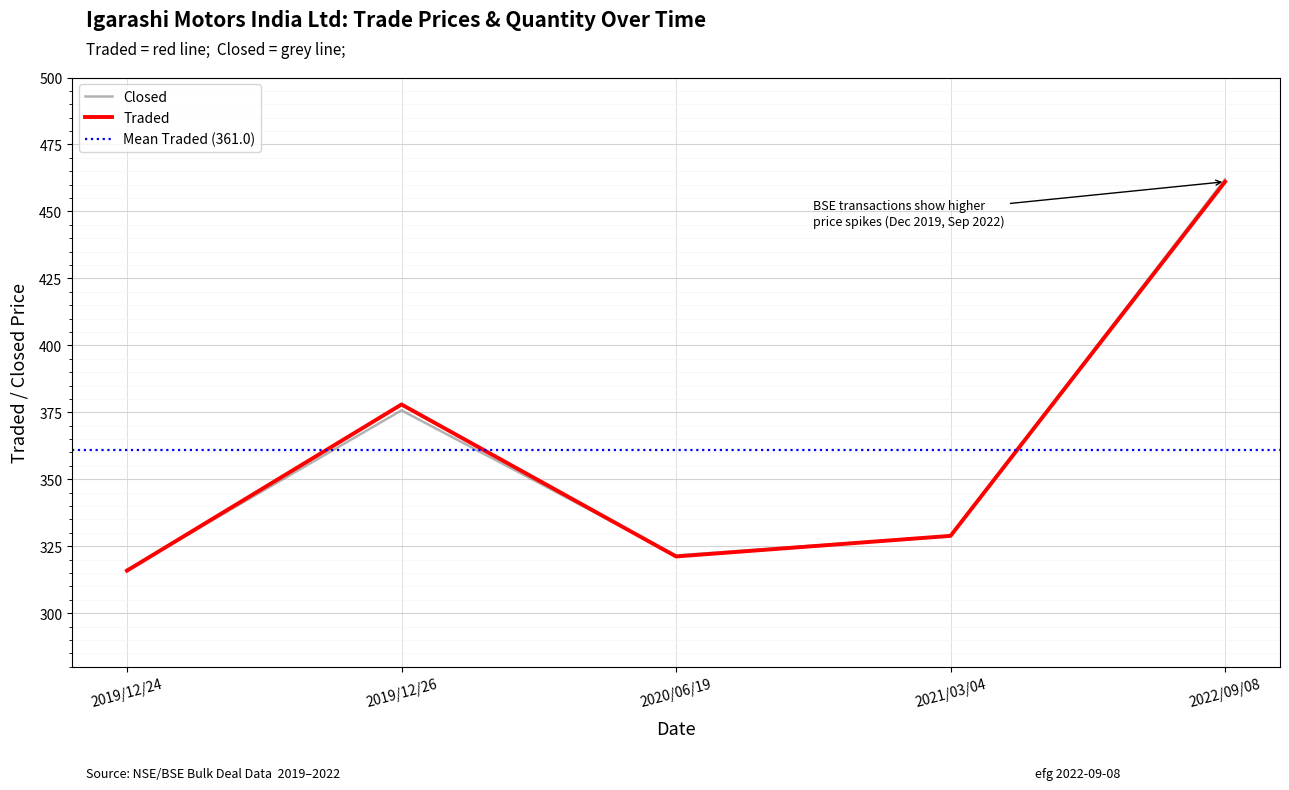

What is the sum of the Traded values at 2022/09/08 and 2020/06/19?

782.3